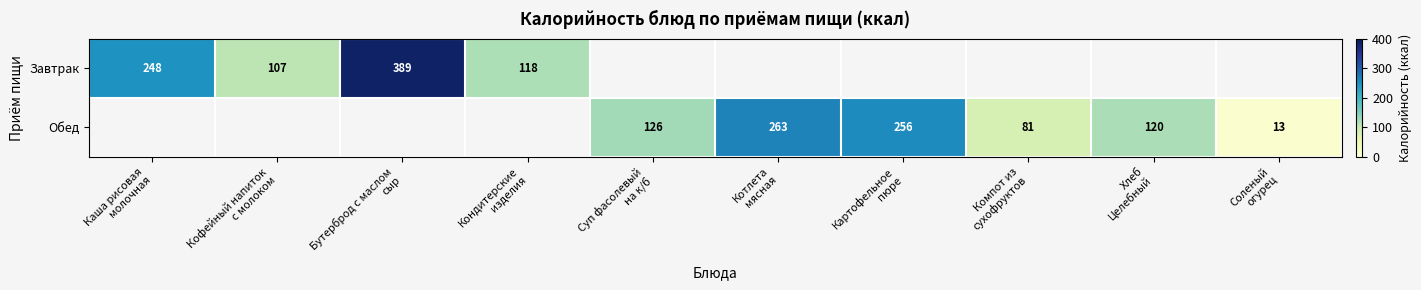

What is the maximum value for Завтрак?

389.0